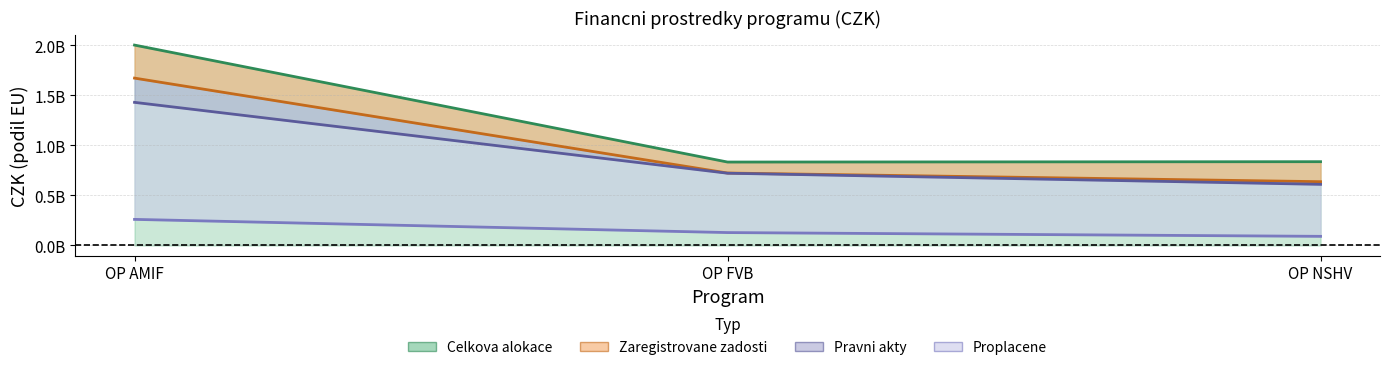

Is it true that Financni prostredky v pravnich aktech CZK equals 722338380.9 at OP FVB?

True